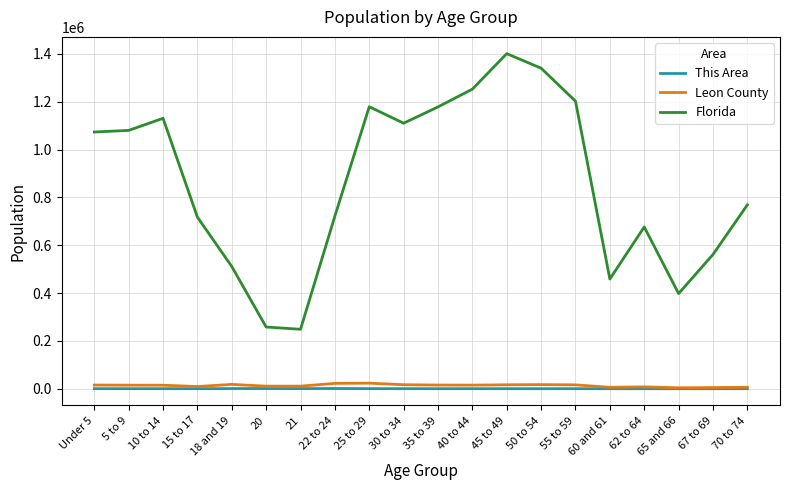

What is the difference between the highest and lowest values at 67 to 69?

561295